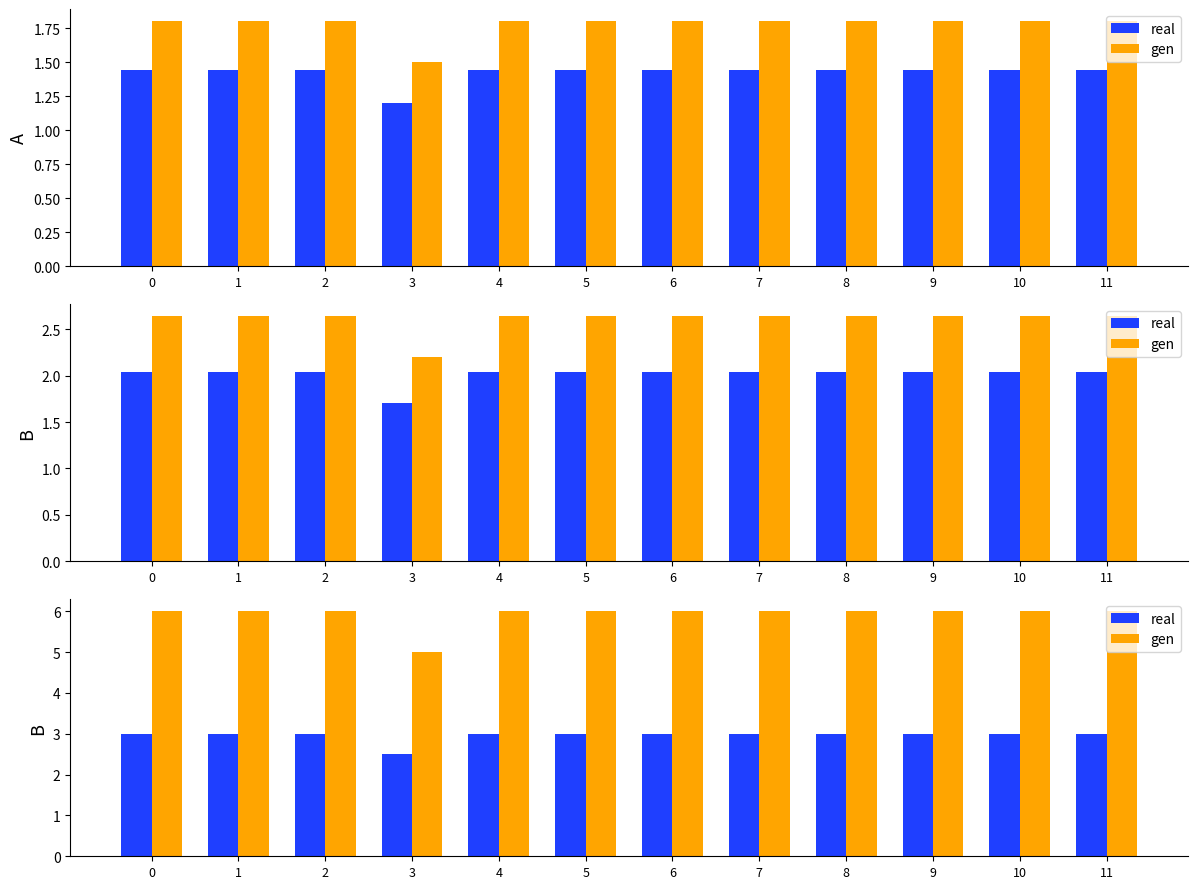

What is the difference between the second highest and minimum values in the gen series?

1.0